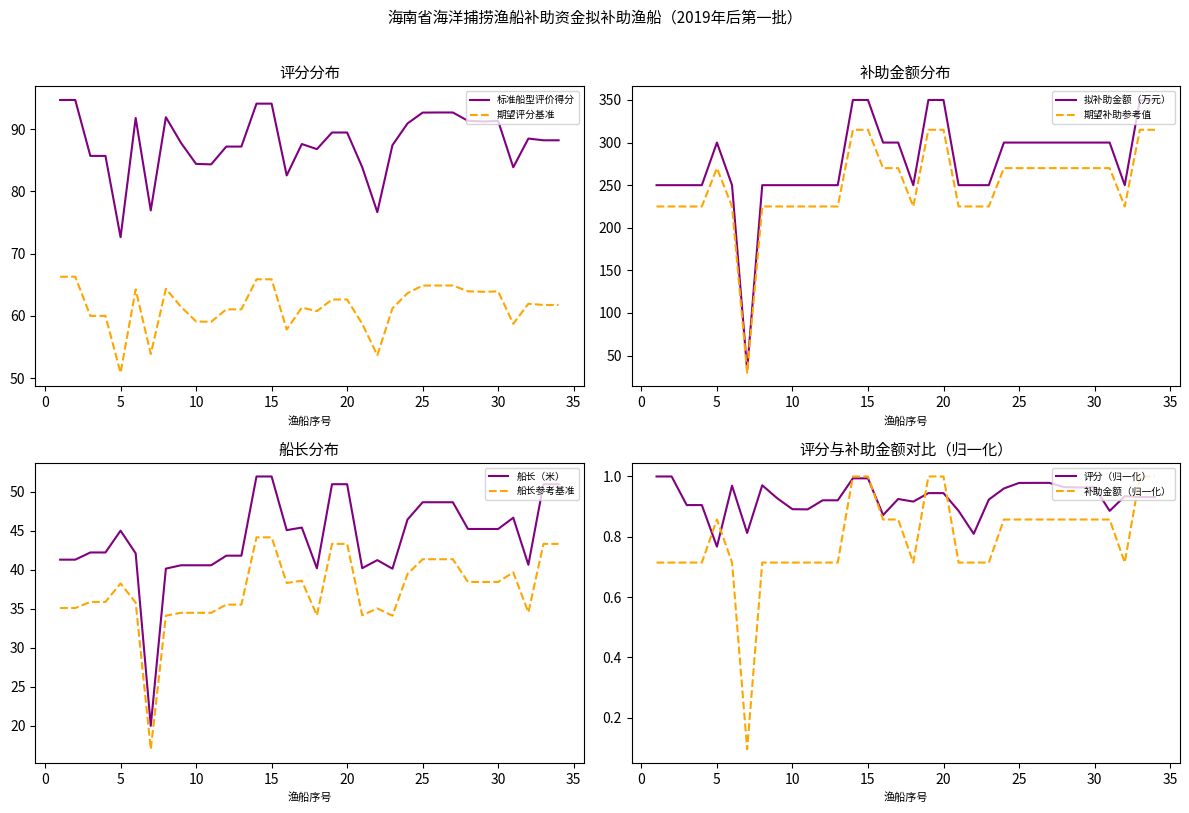

At which label does 拟补助金额（万元） reach its peak?

14